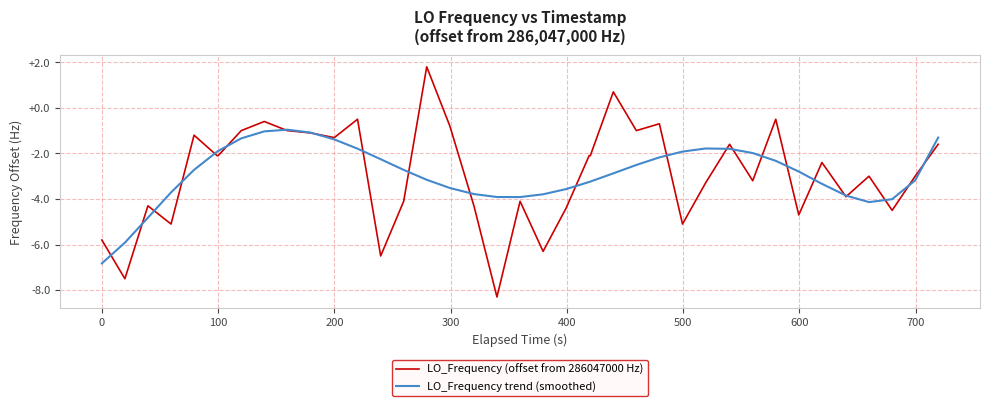

How many lines are shown in the chart?

2